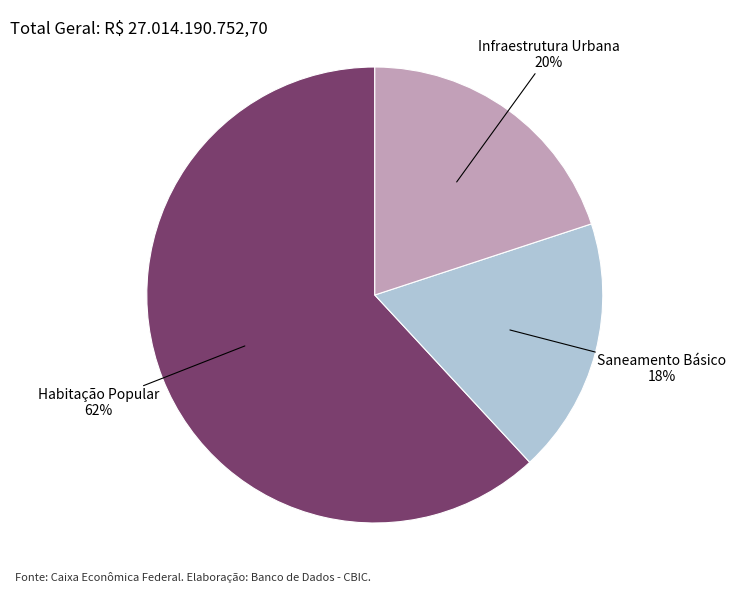

To the nearest percent, what is the average slice percentage?

33%